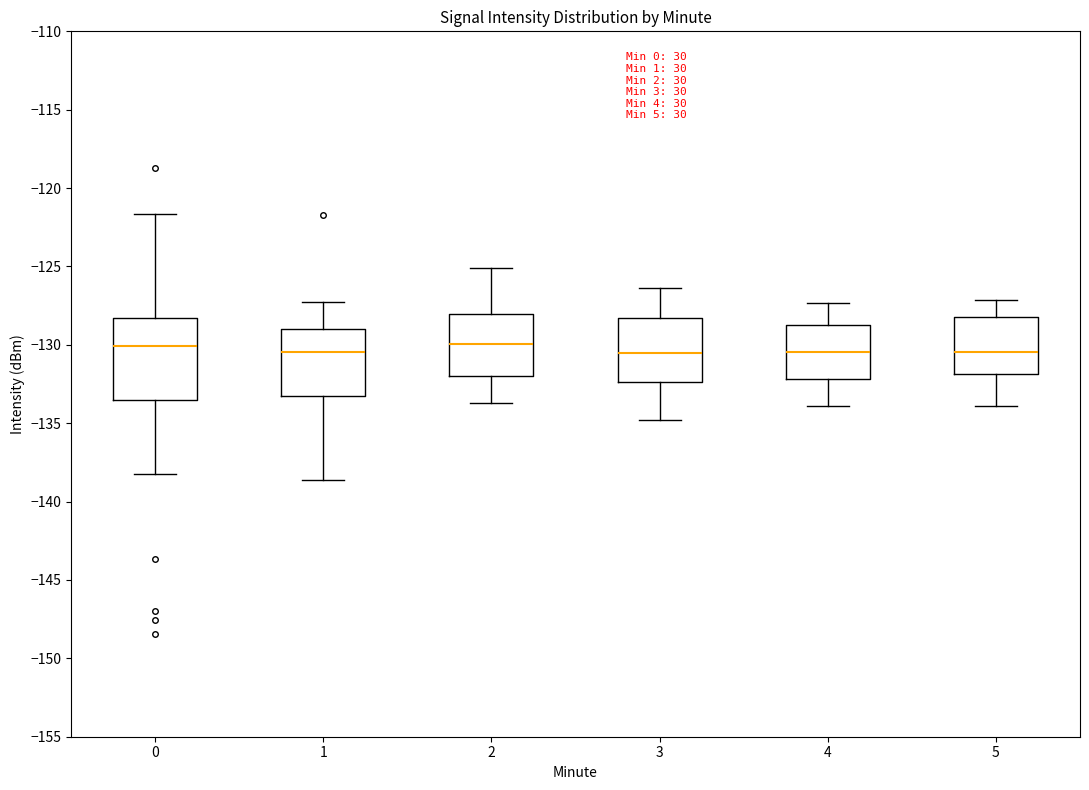

Reading left to right, read every box against the y-axis: the position of its median line, the range the box covers, and the ends of its whiskers. The values are not printed on the chart, so give them approximately, as read against the axis.

0: median -130.0, box -133.5 to -128.5, whiskers -138.0 to -121.5
1: median -130.5, box -133.5 to -129.0, whiskers -138.5 to -127.5
2: median -130.0, box -132.0 to -128.0, whiskers -133.5 to -125.0
3: median -130.5, box -132.5 to -128.5, whiskers -135.0 to -126.5
4: median -130.5, box -132.0 to -128.5, whiskers -134.0 to -127.5
5: median -130.5, box -132.0 to -128.0, whiskers -134.0 to -127.0